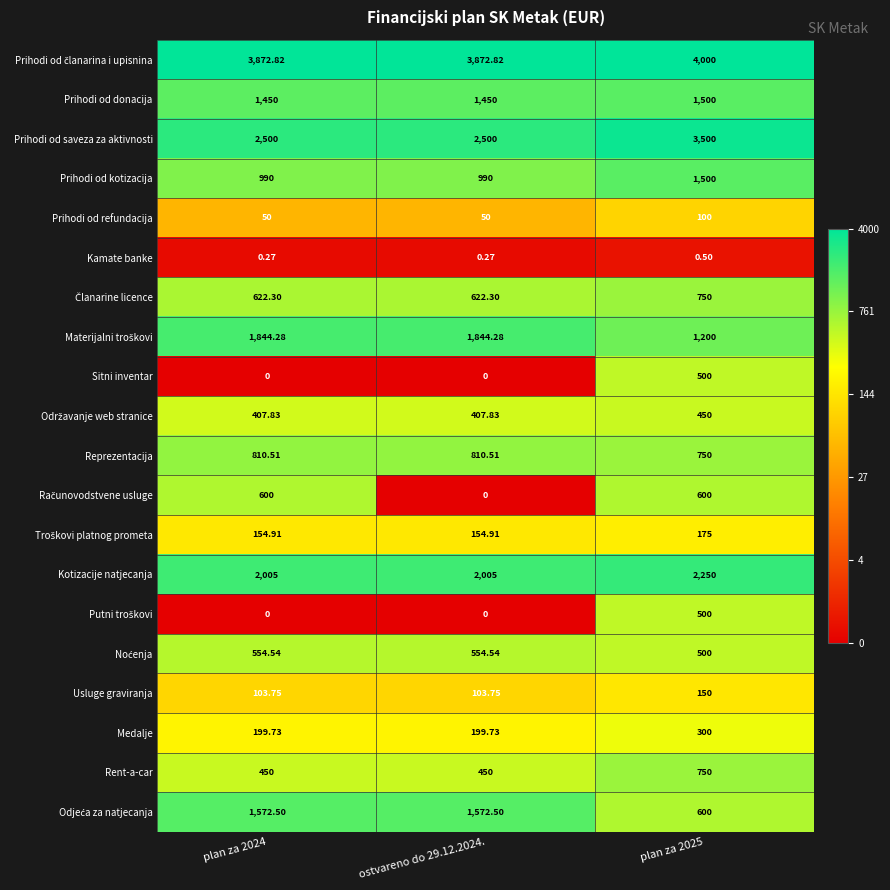

What is the greatest value displayed?

4000.0